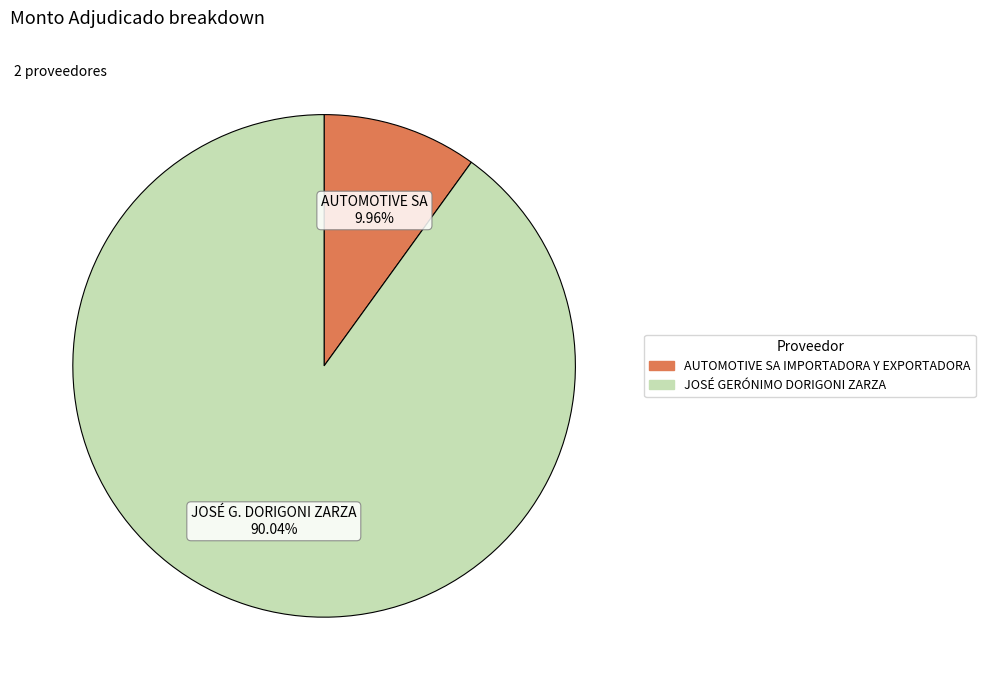

To the nearest percent, what percentage of the pie is AUTOMOTIVE SA IMPORTADORA Y EXPORTADORA?

10%